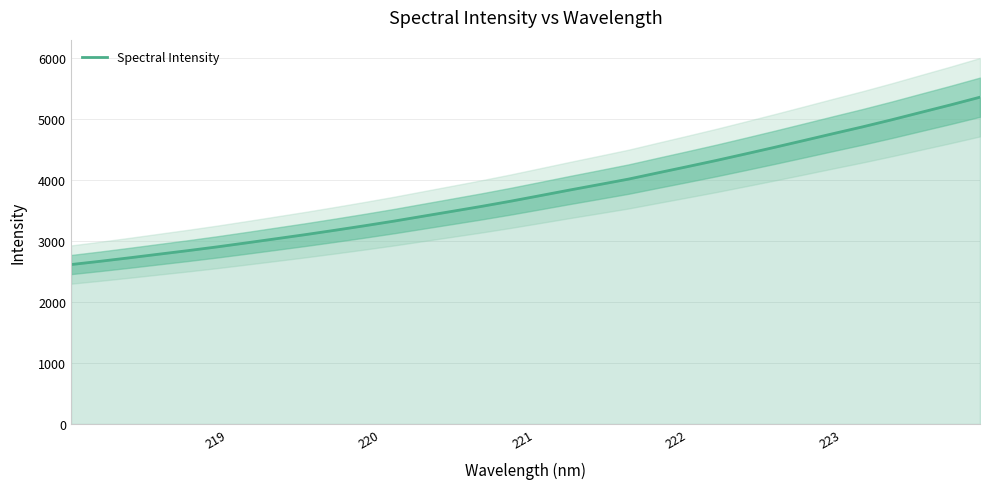

What is the lowest value of the Spectral Intensity series?

2614.1